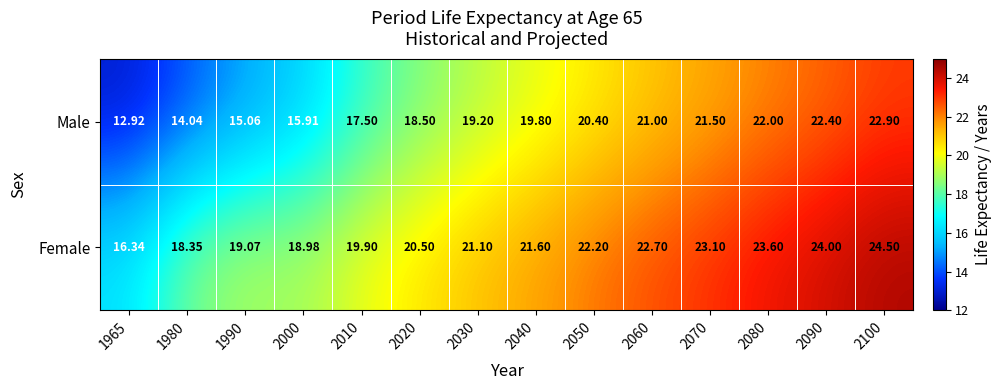

Which series has the largest total across all categories?

Female